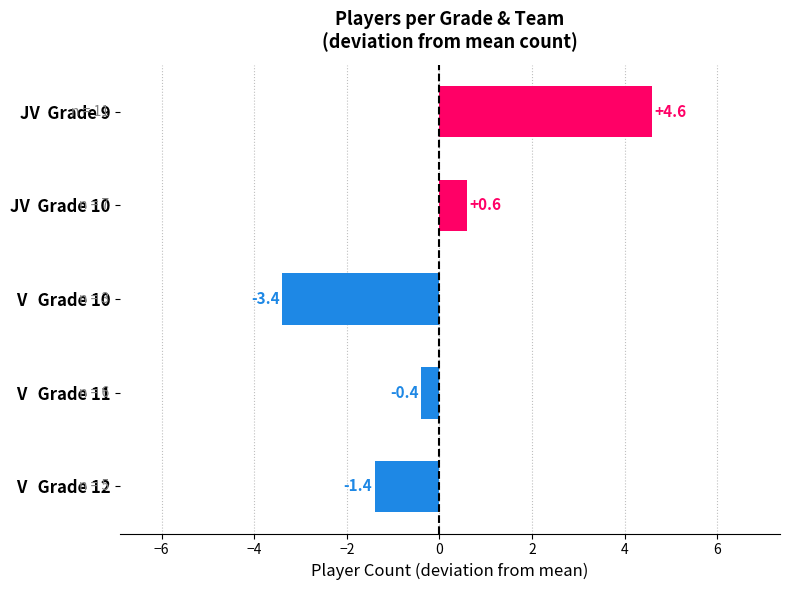

Reading bottom to top, what are all the values shown in this chart?

-1.4	-0.4	-3.4	0.6	4.6